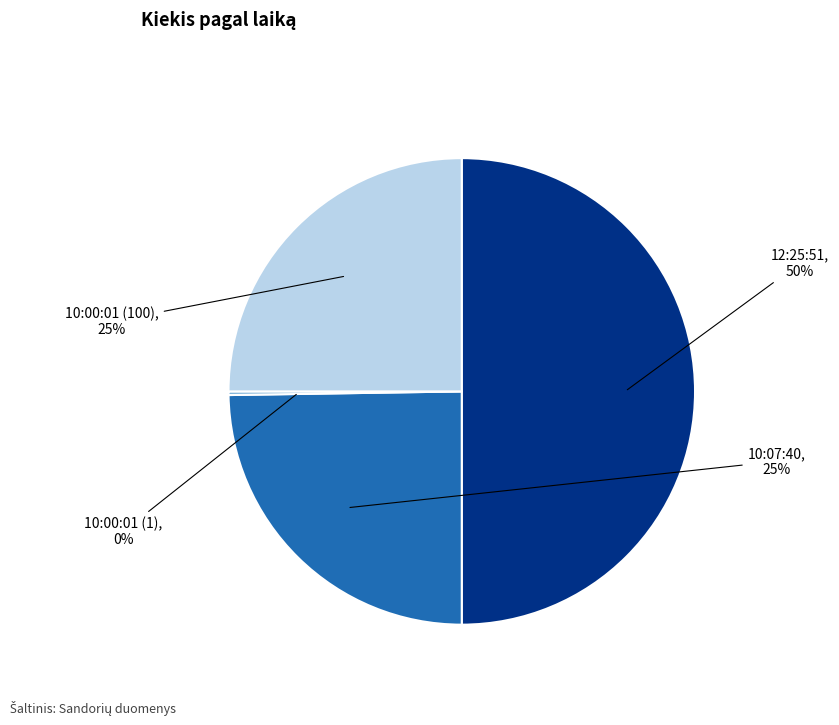

What is the largest slice in the pie chart?

12:25:51